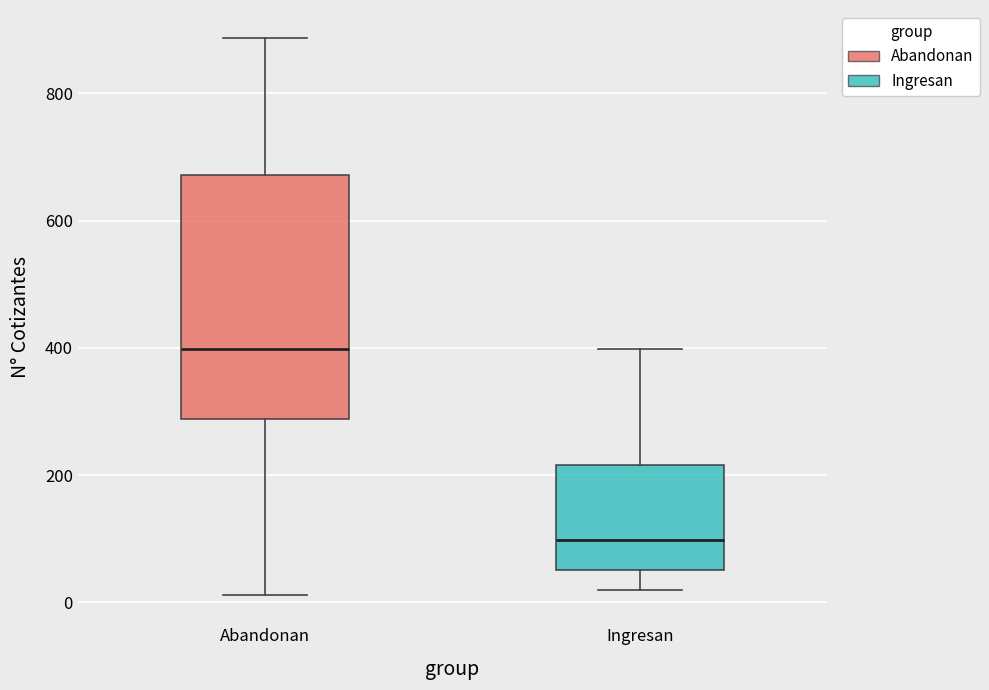

Reading left to right, read every box against the y-axis: the position of its median line, the range the box covers, and the ends of its whiskers. The values are not printed on the chart, so give them approximately, as read against the axis.

Abandonan: median 400, box 280 to 680, whiskers 20 to 880
Ingresan: median 100, box 60 to 220, whiskers 20 to 400